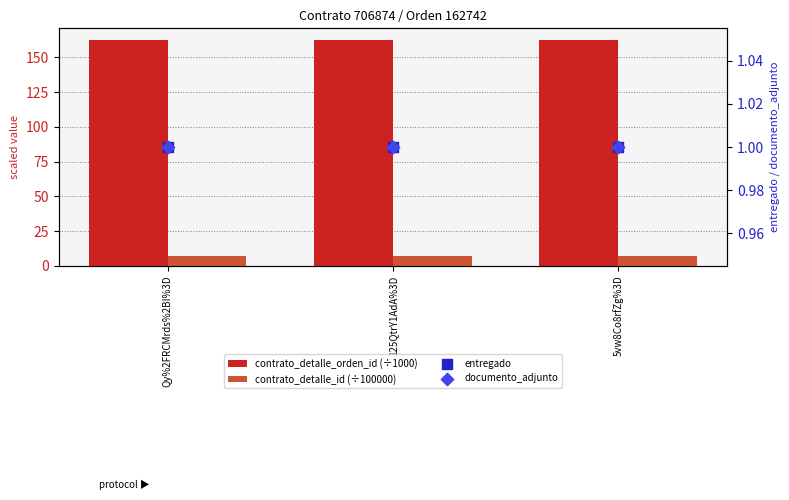

Which series contains the highest Y value?

contrato_detalle_orden_id (÷1000)